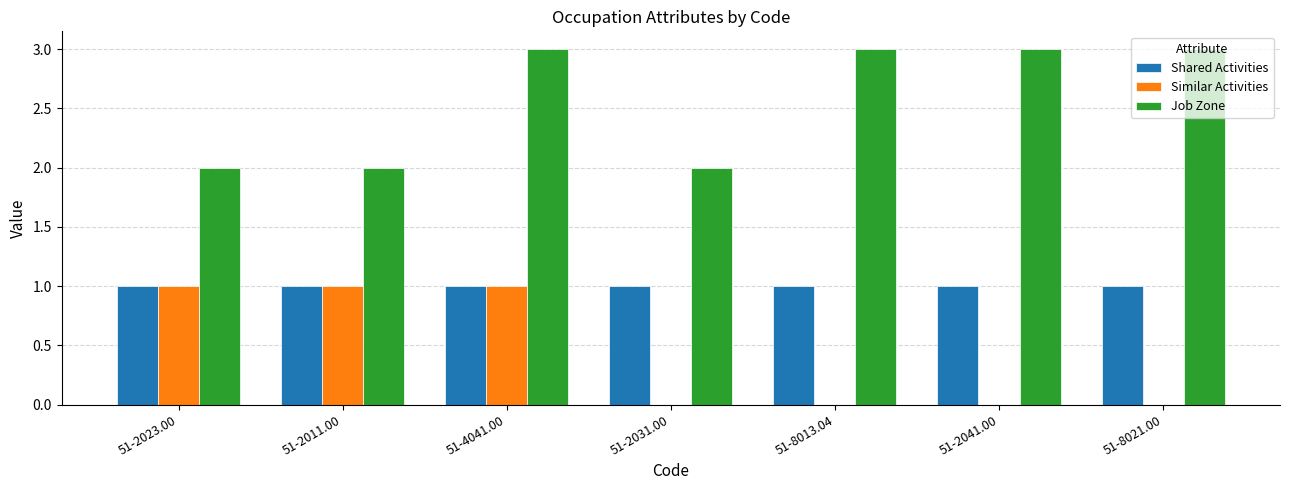

True or false: Similar Activities has a value of 1 at 51-2023.00.

True